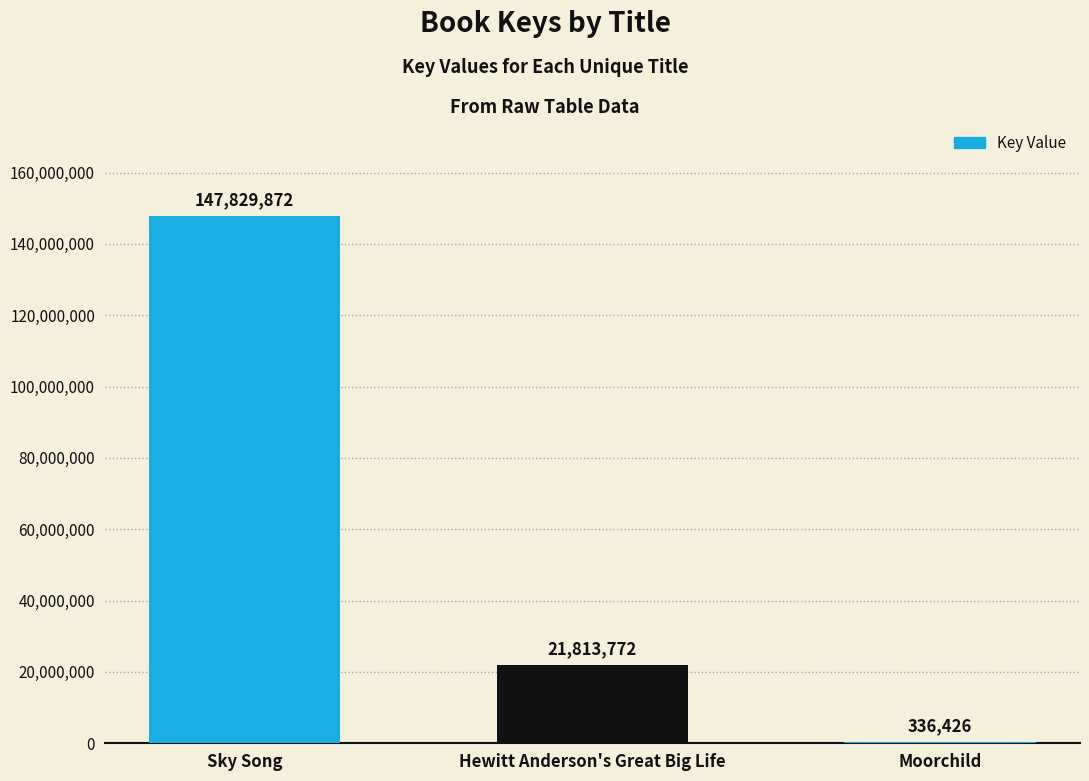

The value at Moorchild is 336426. True or false?

True